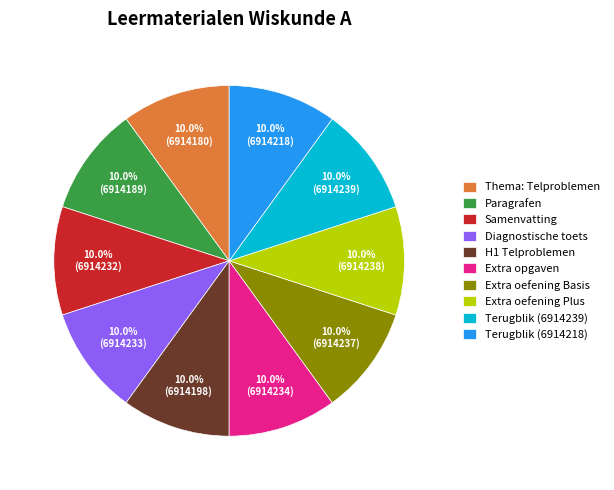

How much of the chart is everything except Terugblik (6914218)?

90.0%